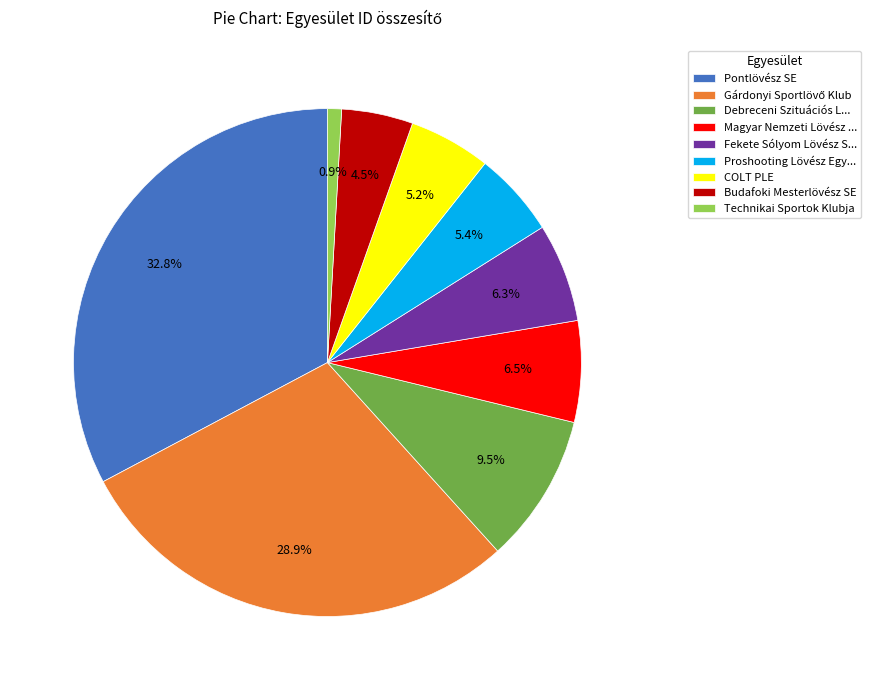

What is the smallest slice in the pie chart?

Technikai Sportok Klubja